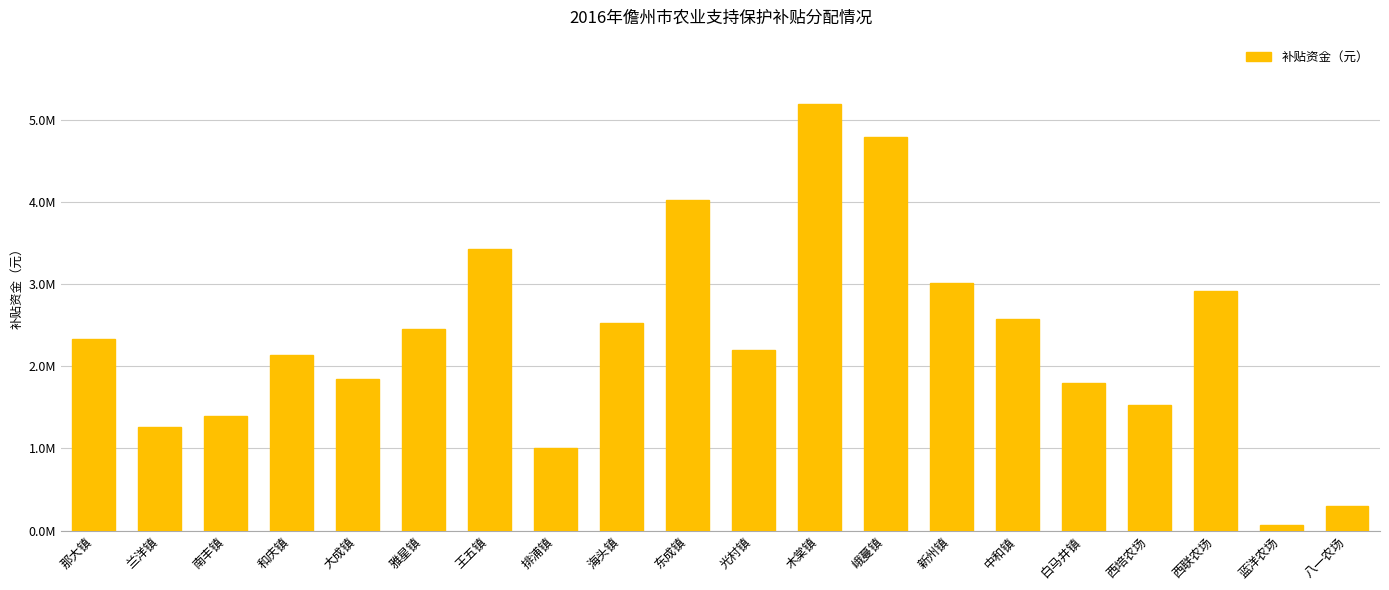

What is the sum of the values at 八一农场 and 白马井镇?

2096507.3